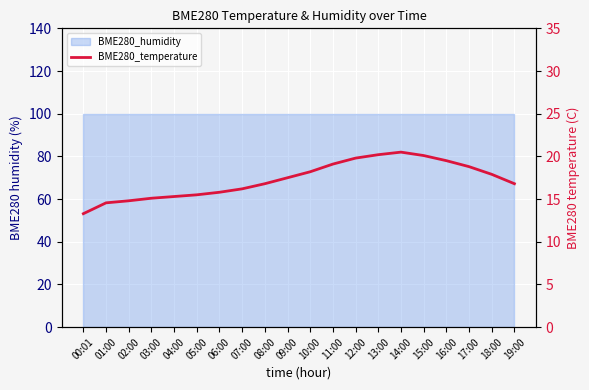

List the labels in order of value, smallest first.

00:01, 01:00, 02:00, 03:00, 04:00, 05:00, 06:00, 07:00, 08:00, 19:00, 09:00, 18:00, 10:00, 17:00, 11:00, 16:00, 12:00, 15:00, 13:00, 14:00